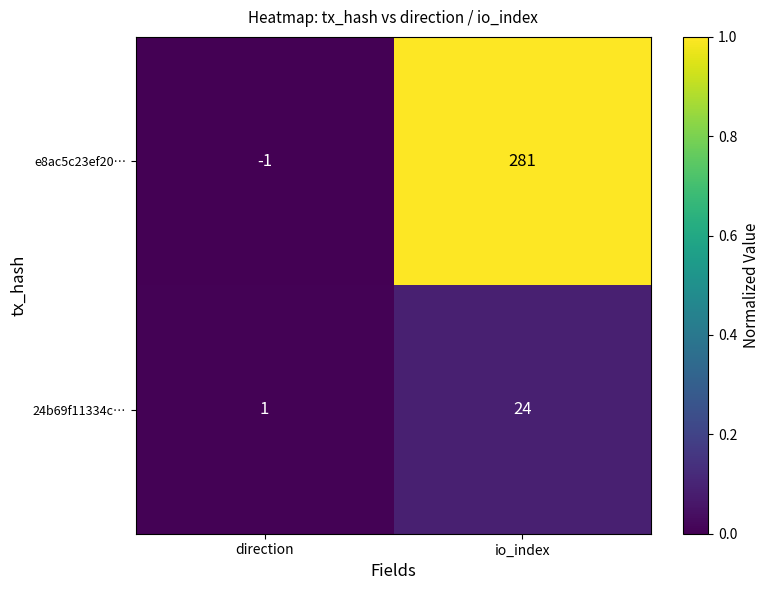

List the series in order of their peak value, highest first.

e8ac5c23ef20…, 24b69f11334c…